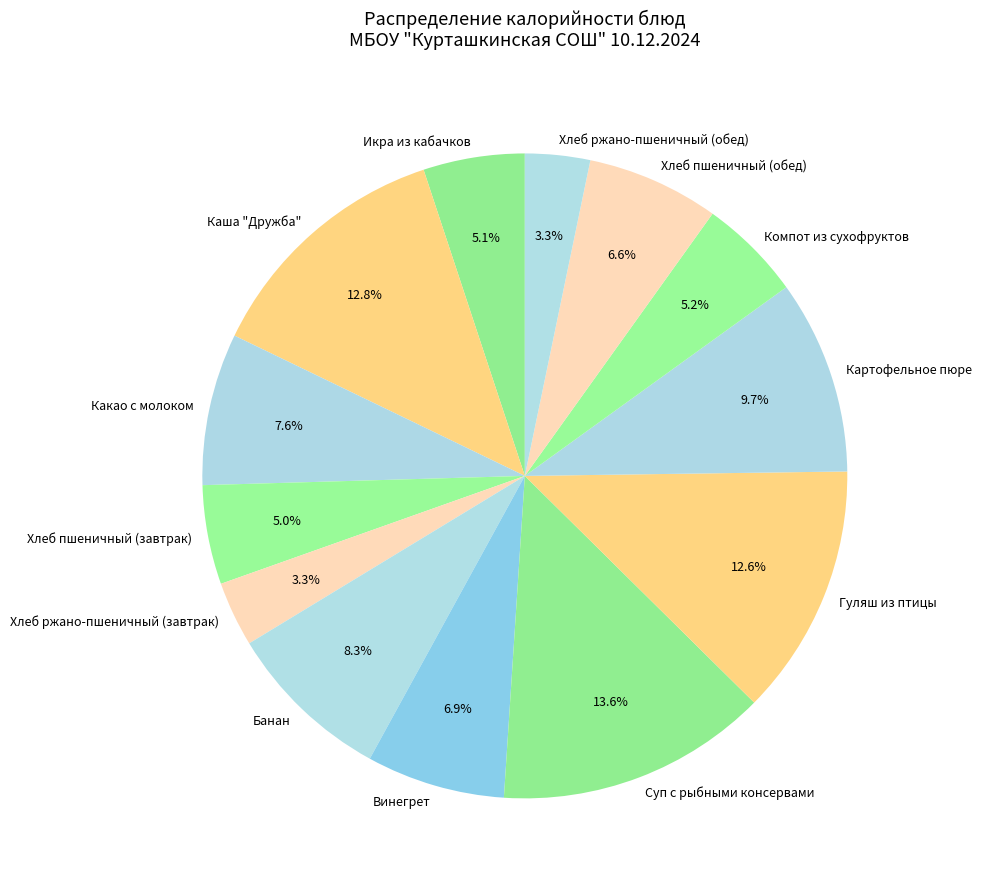

What portion of the pie excludes Какао с молоком?

92.4%